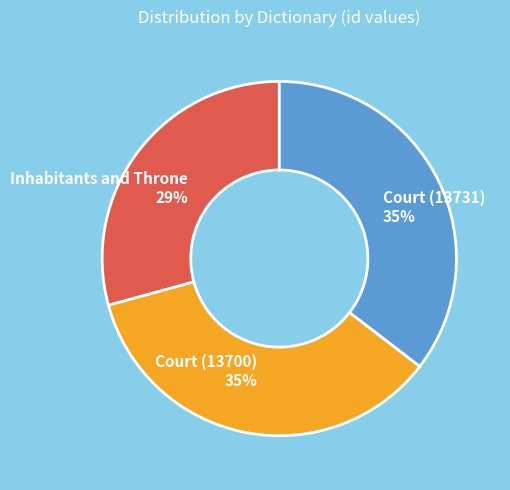

To the nearest percent, what percentage of the pie is Court (13731)?

35%